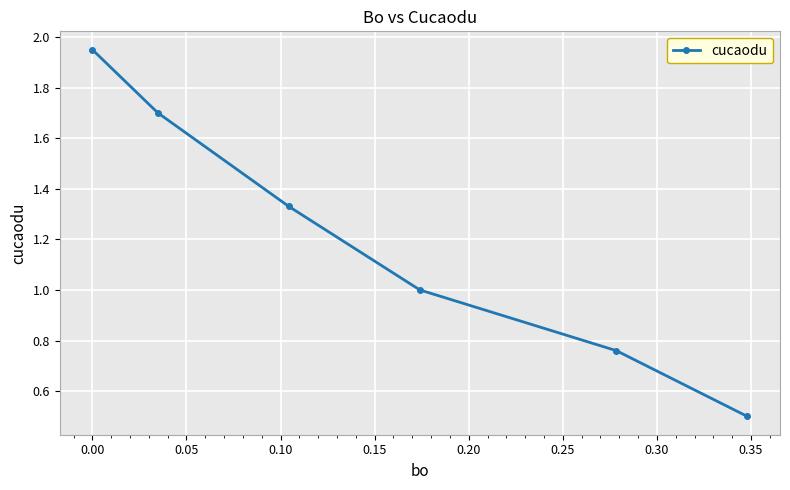

Count the number of data series in this chart.

1